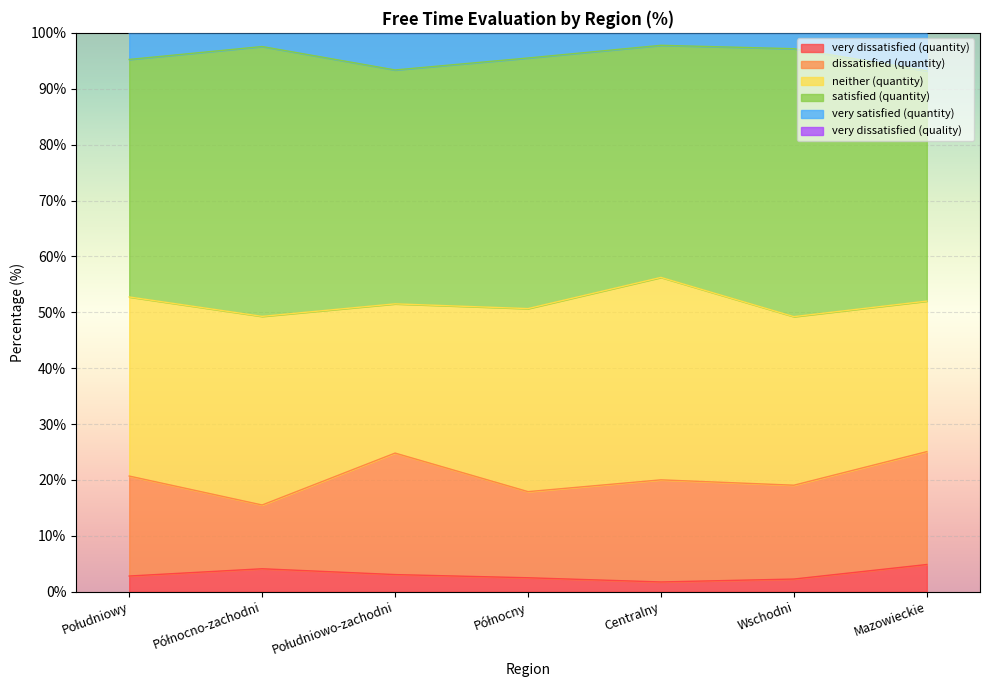

What is the total value across all series at Północny?

199.6